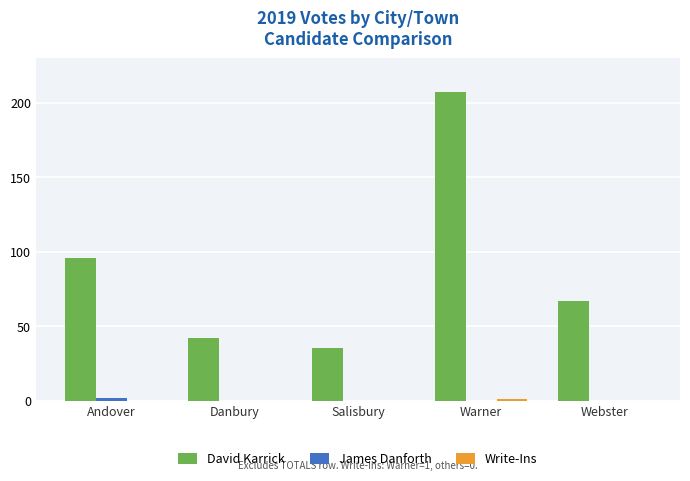

What is the greatest value displayed?

207